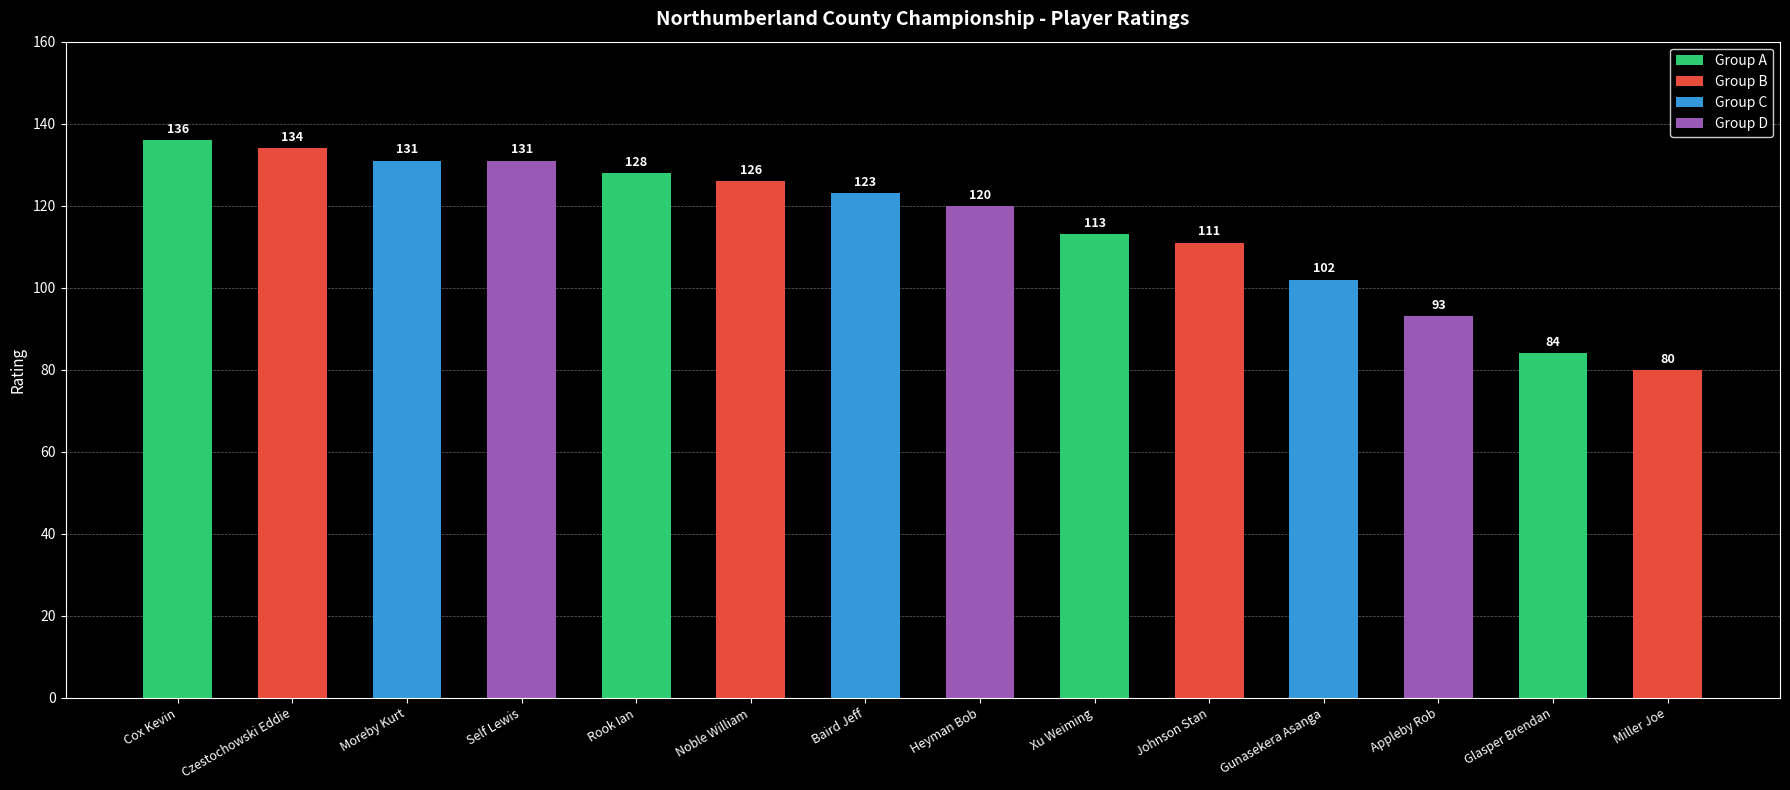

Reading left to right, what are all the values shown in this chart?

136	134	131	131	128	126	123	120	113	111	102	93	84	80